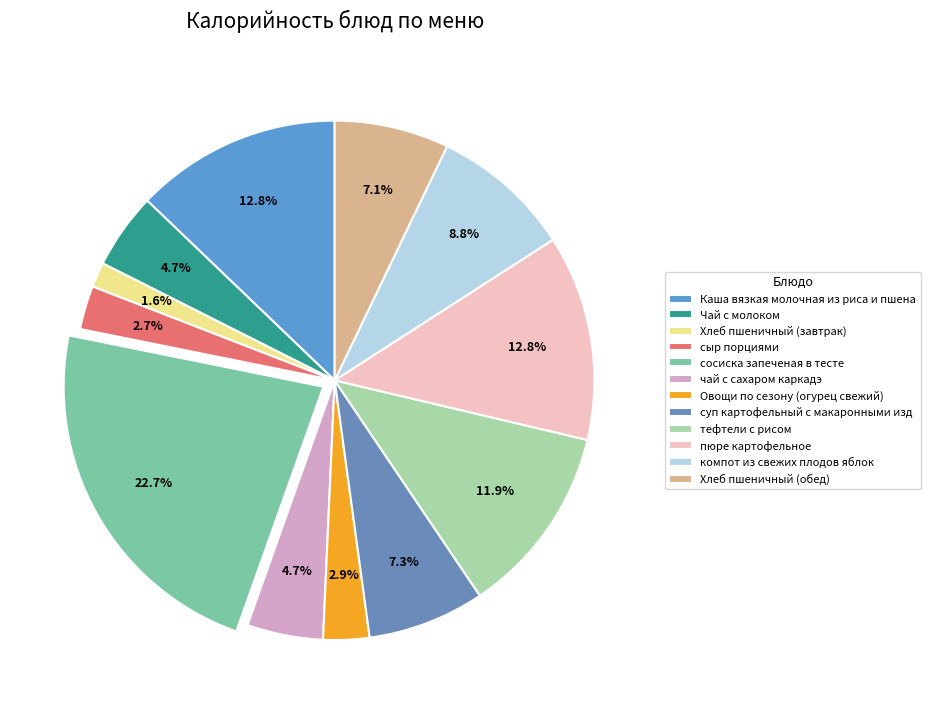

Does сыр порциями represent more than half of the total?

No